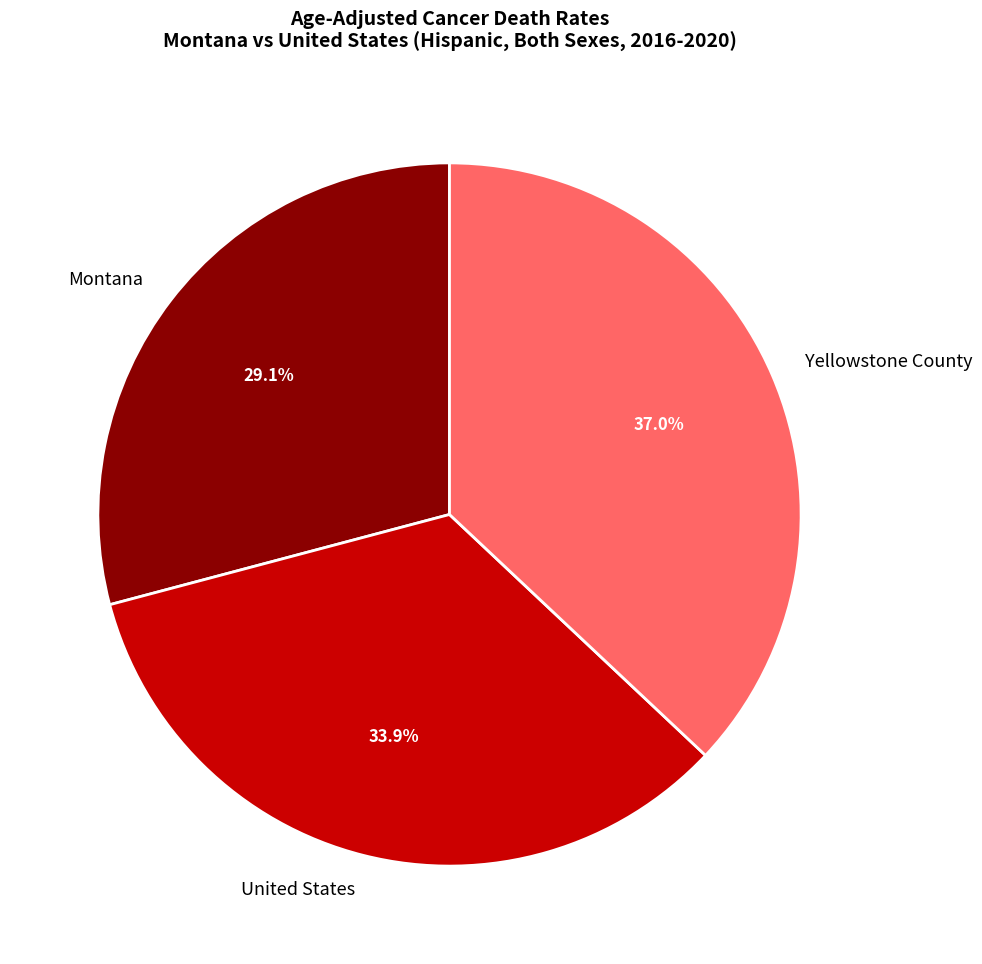

What percentage is the Yellowstone County slice, to the nearest percent?

37%